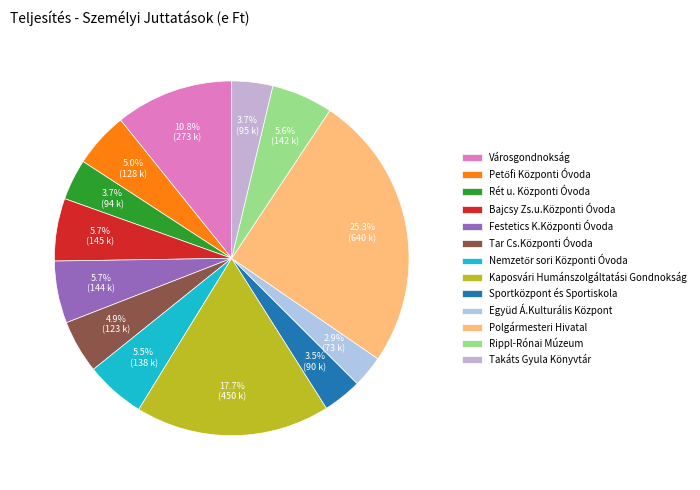

Do Takáts Gyula Könyvtár and Együd Á.Kulturális Központ together represent more than half of the pie?

No